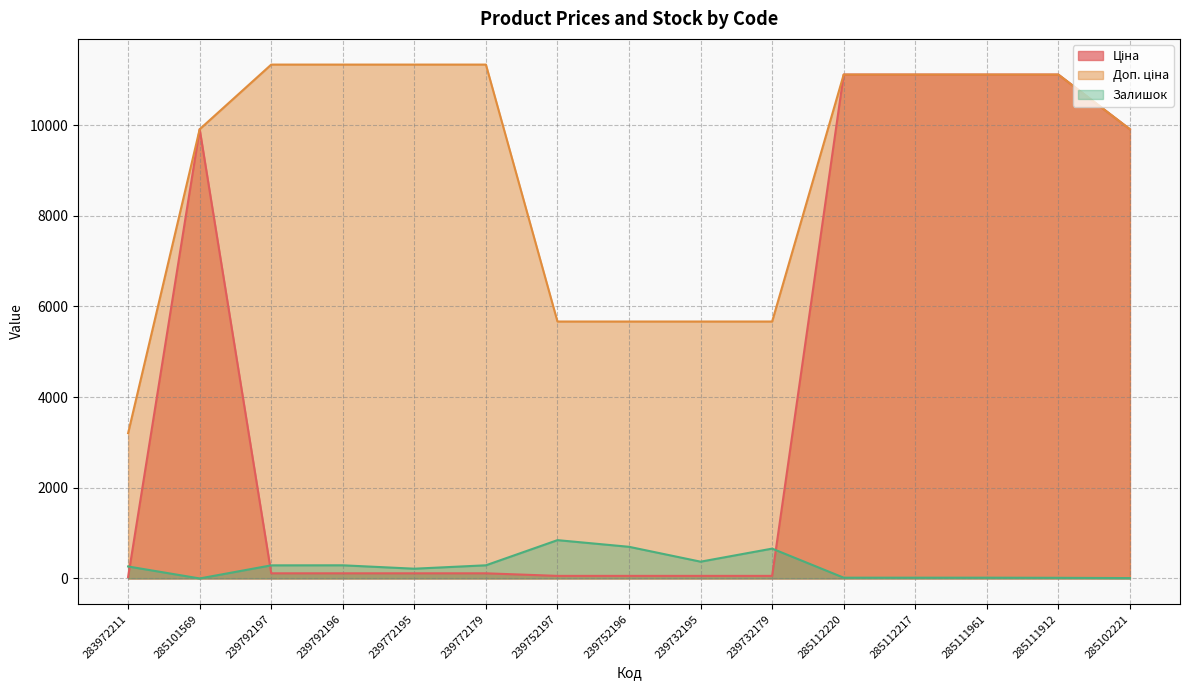

Reading left to right, transcribe all the data shown in this chart.

Ціна: 32.0	9908.5	113.3	113.3	113.3	113.3	56.7	56.7	56.7	56.7	11113.6	11113.6	11113.6	11113.6	9908.5
Доп. ціна: 3205.0	9908.5	11334.0	11334.0	11334.0	11334.0	5667.0	5667.0	5667.0	5667.0	11113.6	11113.6	11113.6	11113.6	9908.5
Залишок: 264.0	0.0	289.0	290.0	215.0	290.0	845.0	698.0	370.0	658.0	17.0	17.0	17.0	14.0	8.0